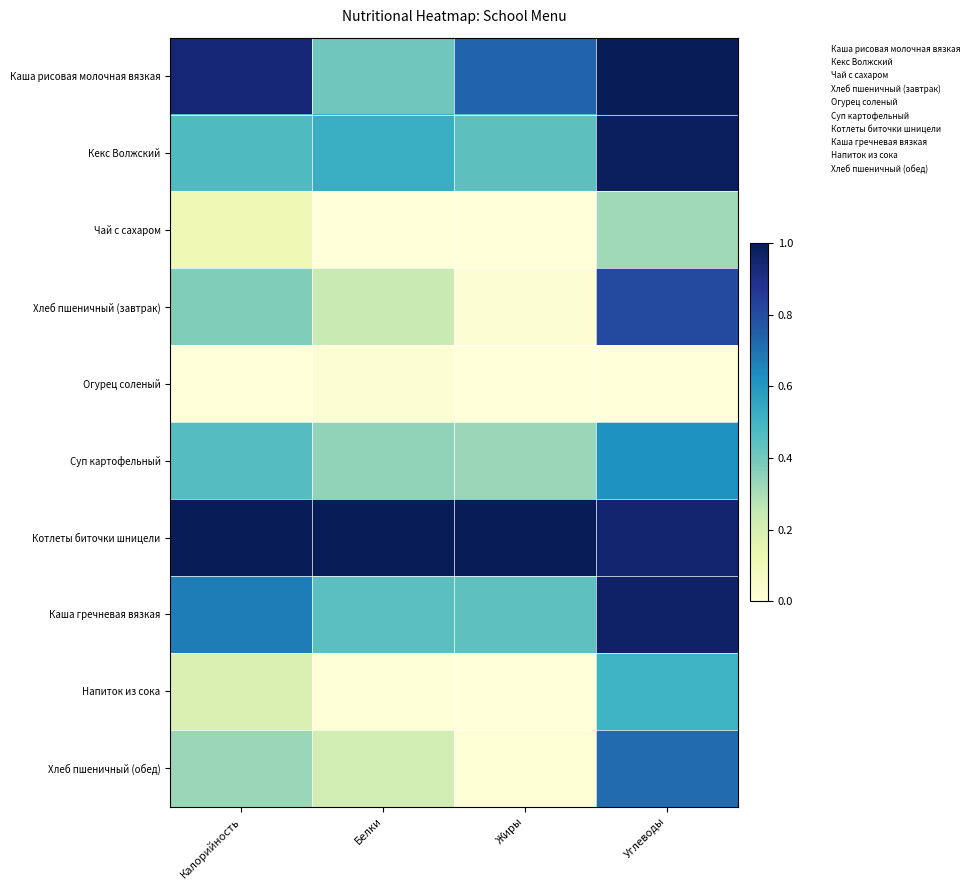

Between Белки and Калорийность, which is larger?

Калорийность